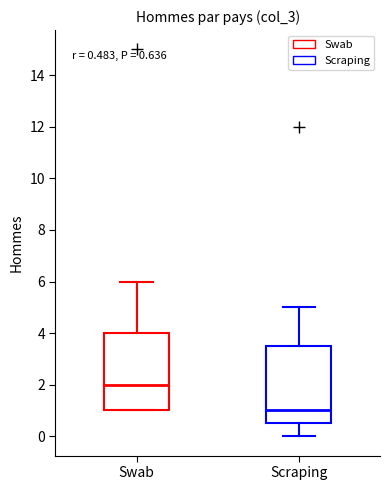

Which box has the highest median line?

Swab